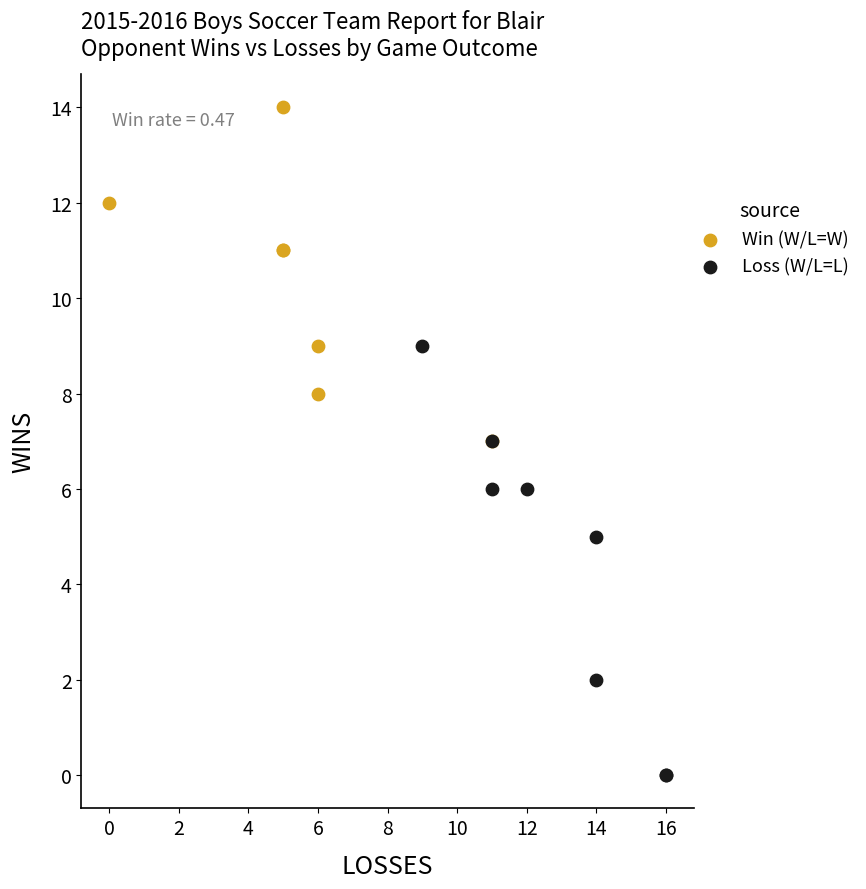

Which series reaches the minimum Y coordinate?

Loss (W/L=L)